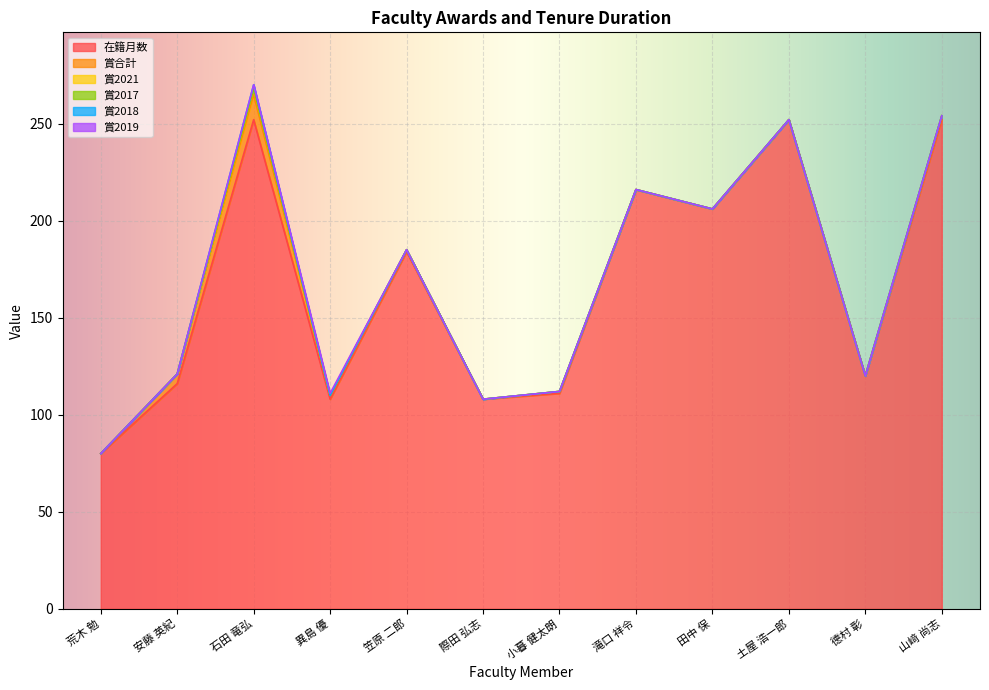

Where is the first local maximum for 在籍月数?

石田 竜弘